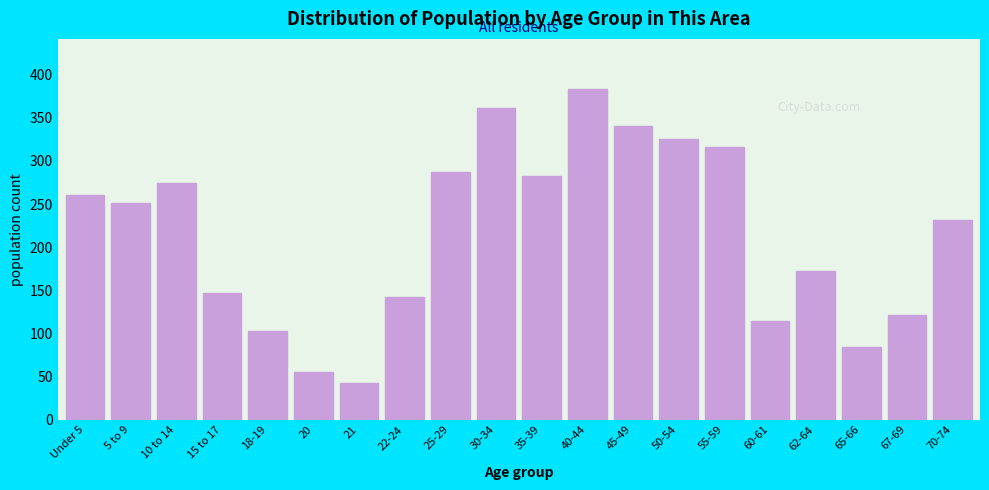

Reading left to right, transcribe all the data shown in this chart.

Under 5=260	5 to 9=251	10 to 14=275	15 to 17=147	18-19=103	20=55	21=42	22-24=142	25-29=287	30-34=362	35-39=283	40-44=384	45-49=341	50-54=325	55-59=316	60-61=114	62-64=172	65-66=84	67-69=121	70-74=231